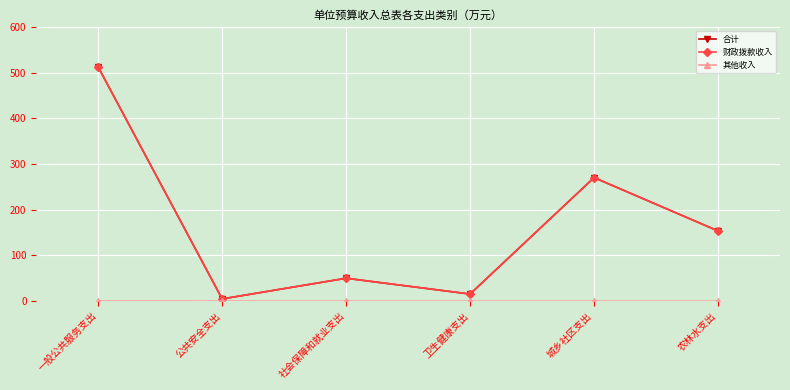

Which series has the largest range (max minus min)?

合计